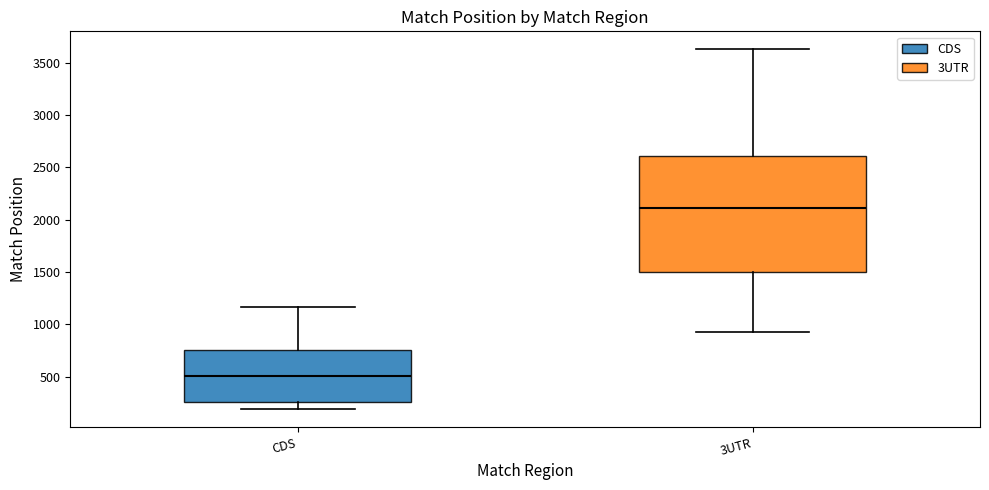

Where does the lower whisker of the box for 3UTR end on the y-axis? The values are not printed on the chart, so give them approximately, as read against the axis.

950